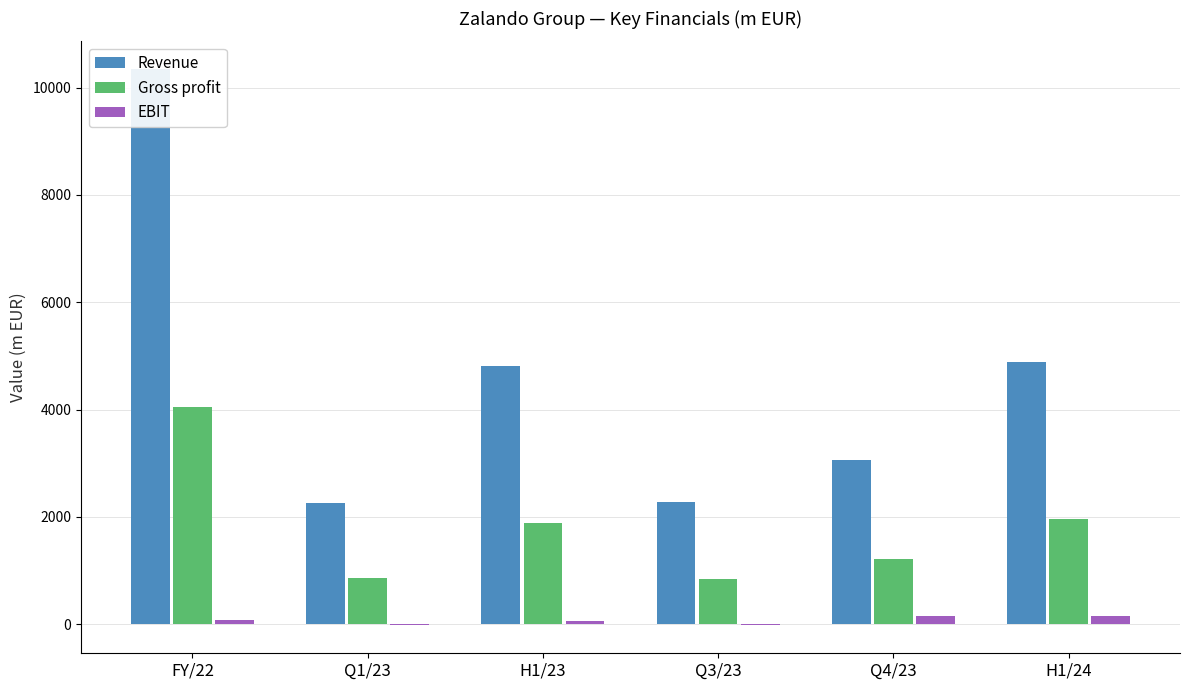

Which category has the highest value across all series?

FY/22